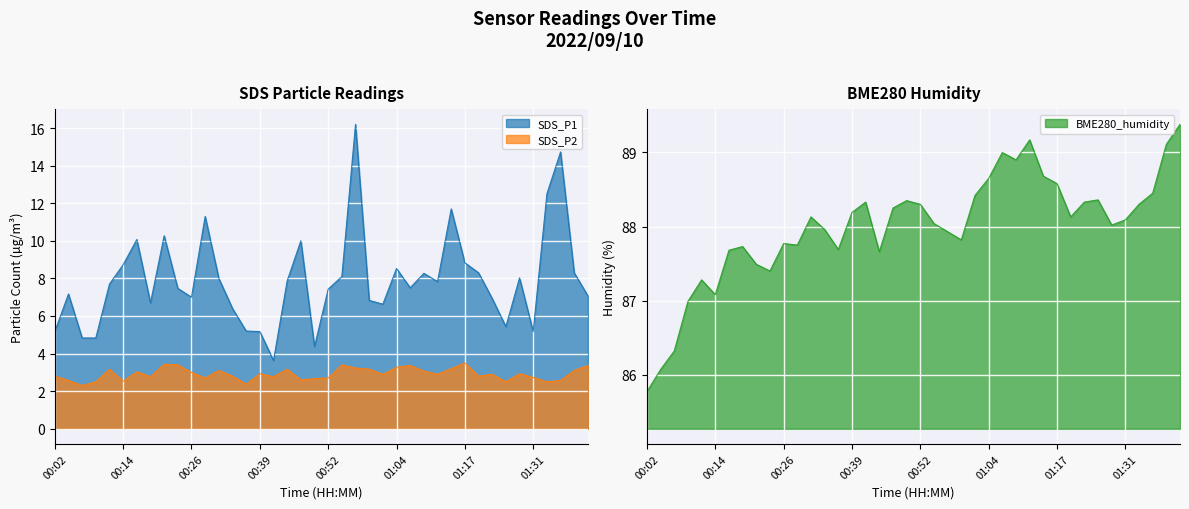

Reading right to left, extract all data points from this chart.

SDS_P1: 7.1	8.3	14.7	12.5	5.2	8.0	5.4	6.9	8.3	8.8	11.7	7.8	8.3	7.5	8.5	6.6	6.8	16.2	8.1	7.4	4.4	10.0	7.9	3.6	5.2	5.2	6.4	8.0	11.3	7.0	7.5	10.3	6.7	10.1	8.7	7.7	4.8	4.8	7.2	5.2
SDS_P2: 3.4	3.1	2.6	2.5	2.7	2.9	2.5	2.9	2.8	3.5	3.2	2.9	3.1	3.4	3.3	2.9	3.2	3.2	3.4	2.7	2.7	2.6	3.2	2.8	2.9	2.4	2.8	3.1	2.7	3.0	3.4	3.4	2.8	3.0	2.5	3.2	2.5	2.3	2.6	2.8
BME280_humidity: 89.4	89.1	88.5	88.3	88.1	88.0	88.4	88.3	88.1	88.6	88.7	89.2	88.9	89.0	88.7	88.4	87.8	87.9	88.0	88.3	88.3	88.2	87.7	88.3	88.2	87.7	88.0	88.1	87.8	87.8	87.4	87.5	87.7	87.7	87.1	87.3	87.0	86.3	86.1	85.8